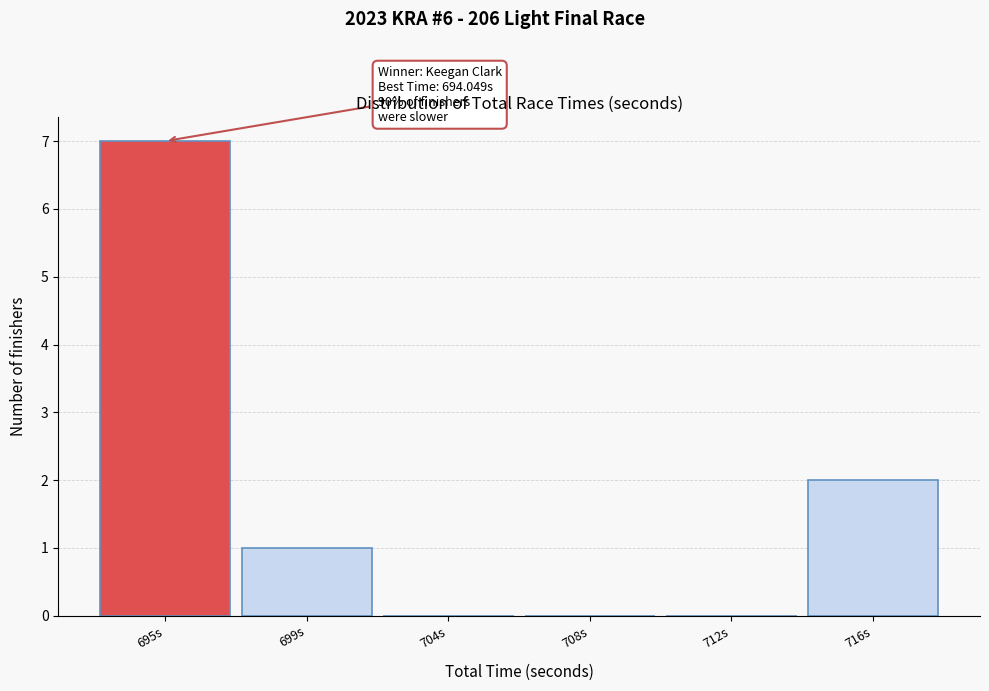

Reading left to right, what are all the values shown in this chart?

695s=7	699s=1	704s=0	708s=0	712s=0	716s=2